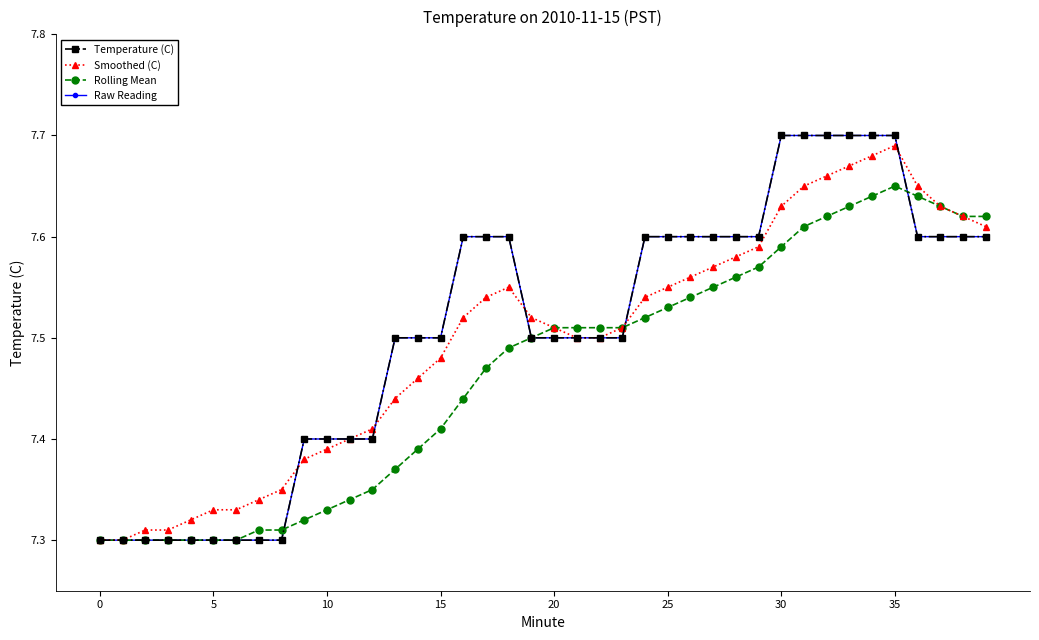

What is the maximum value for Smoothed (C)?

7.7